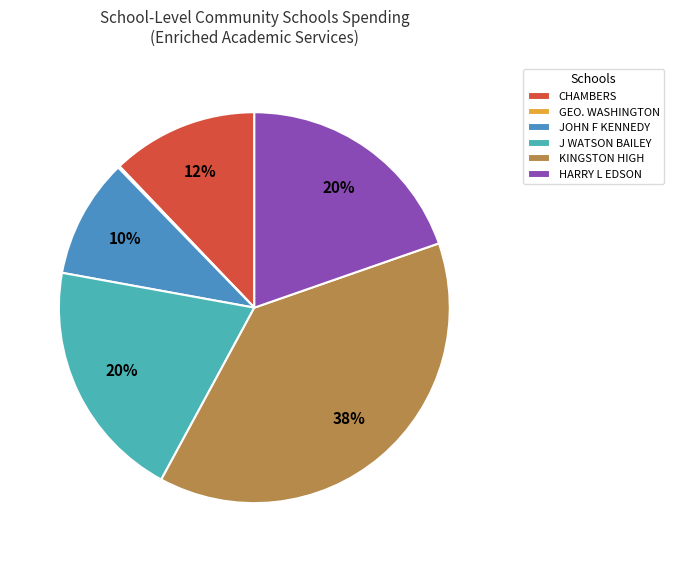

To the nearest percent, what is the difference between the largest and smallest slice percentages?

38%